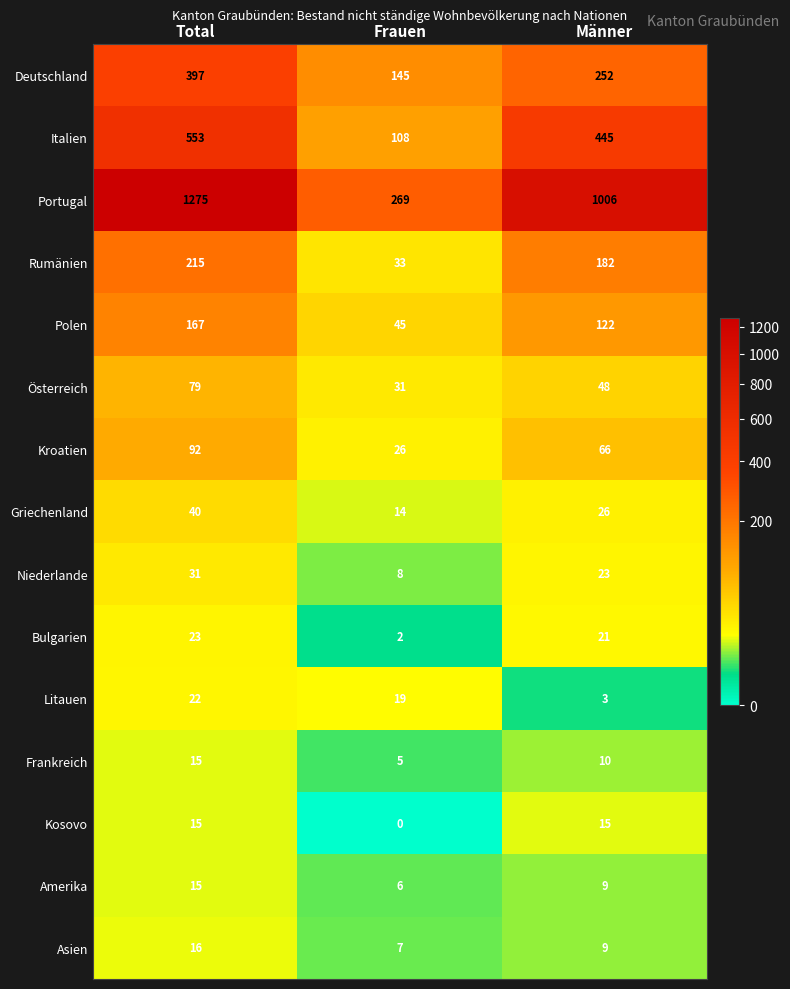

What is the maximum value shown in the chart?

1275